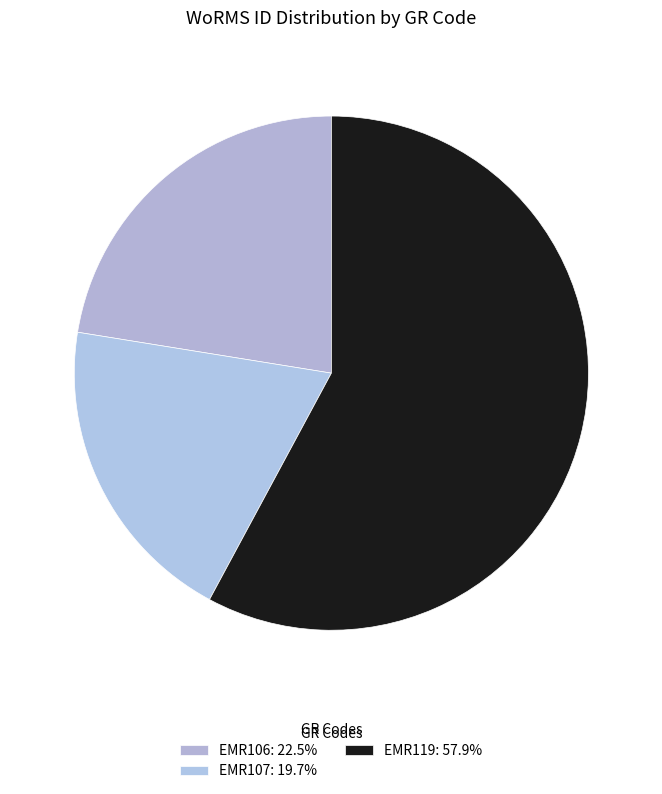

Between EMR119 and EMR107, which is larger?

EMR119